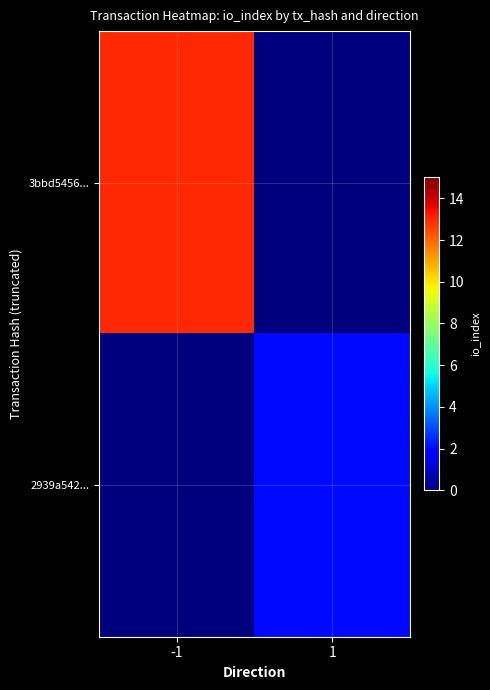

Which label corresponds to the largest value in the chart?

-1